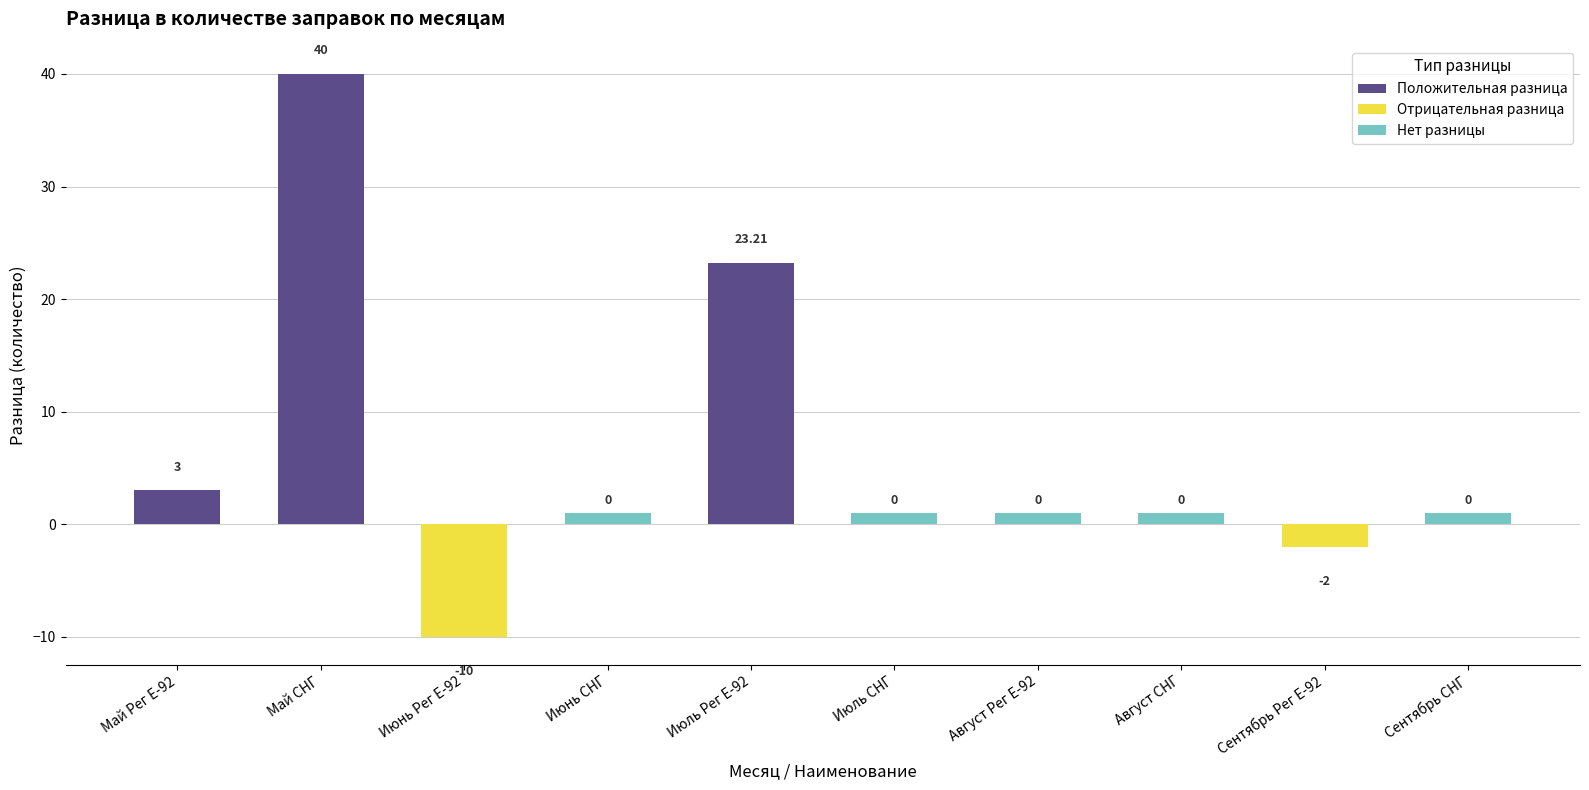

What are all the series names shown in the legend?

Положительная разница, Отрицательная разница, Нет разницы